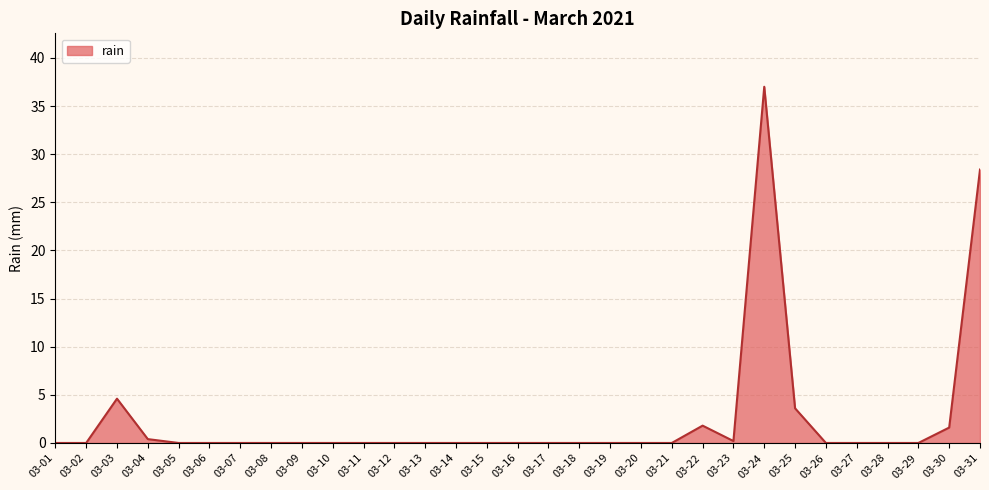

What is the greatest value displayed?

37.0